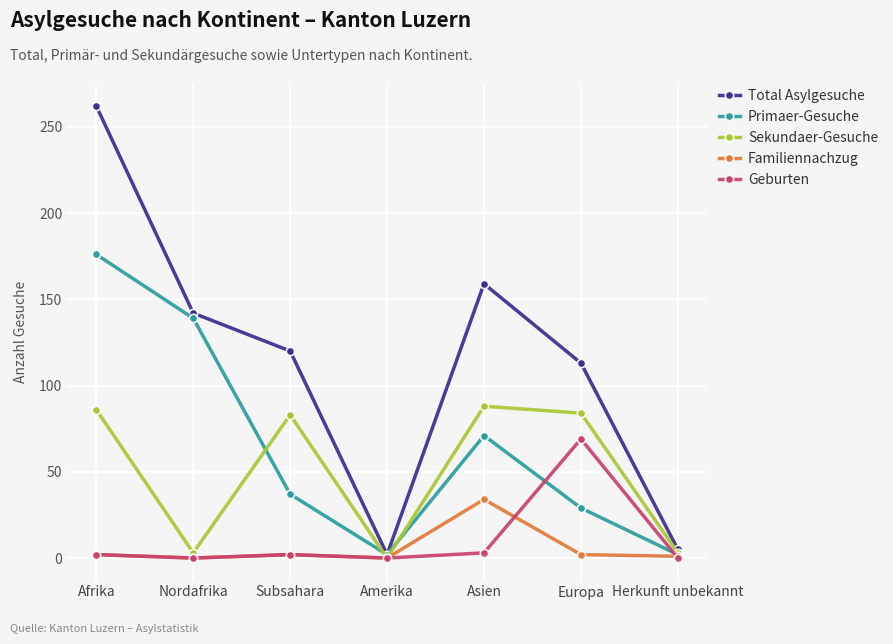

Rank the series by their maximum value, from highest to lowest.

Total Asylgesuche, Primaer-Gesuche, Sekundaer-Gesuche, Geburten, Familiennachzug